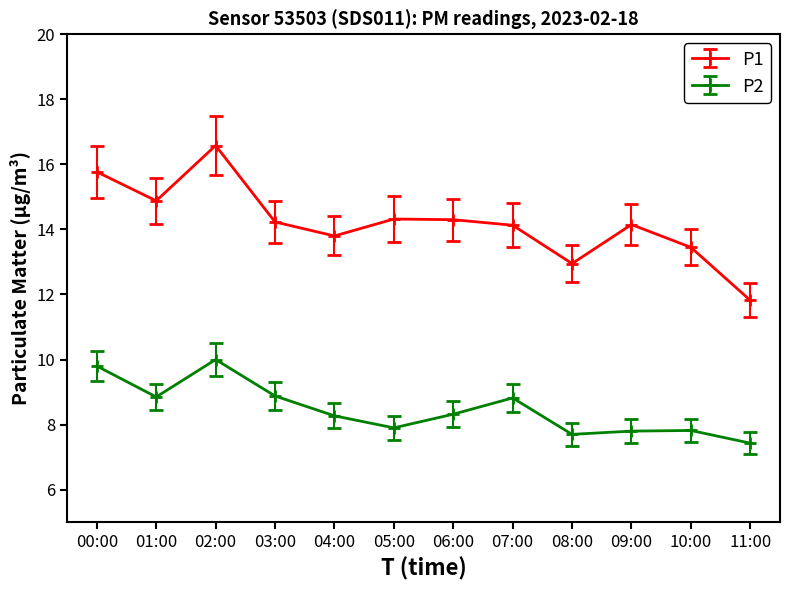

Is it true that P2 equals 7.8 at 10:00?

True